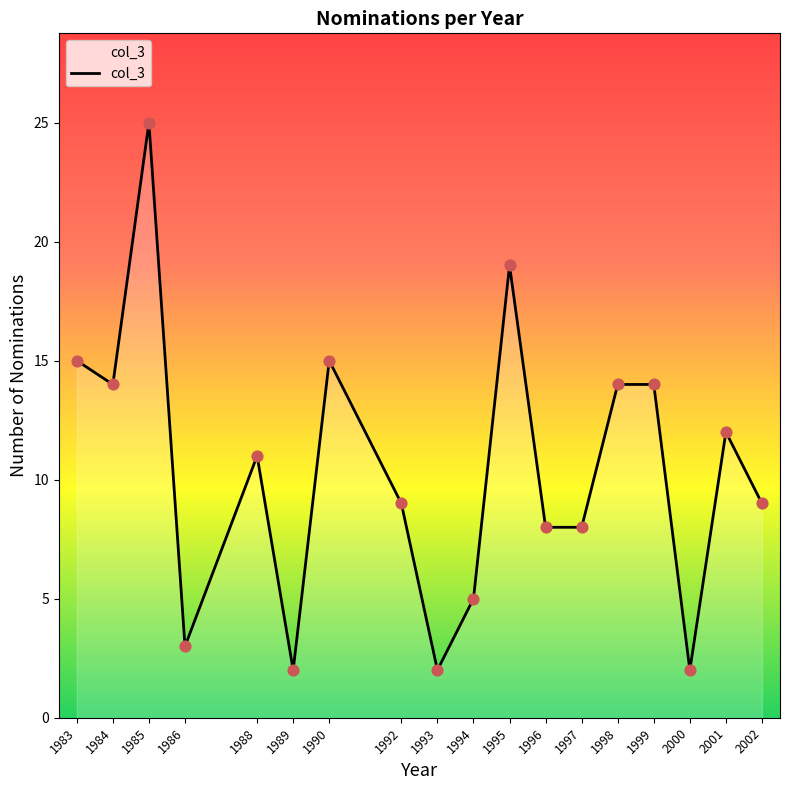

Which has a higher value, 1997 or 1990?

1990